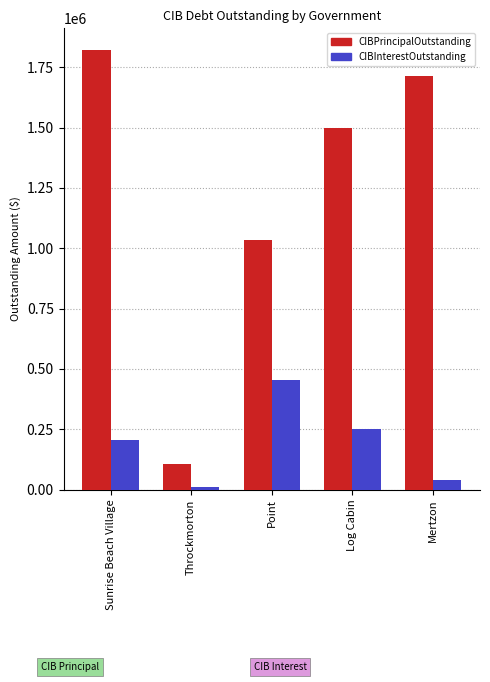

What position from the right is Point?

3